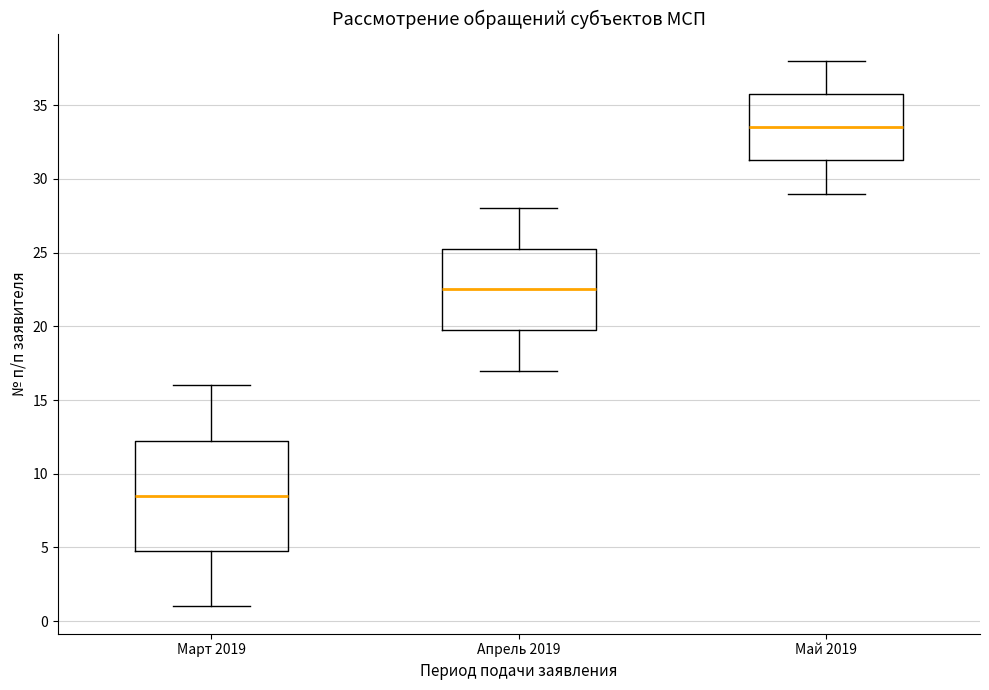

Reading left to right, read every box against the y-axis: the position of its median line, the range the box covers, and the ends of its whiskers. The values are not printed on the chart, so give them approximately, as read against the axis.

Март 2019: median 8.5, box 5.0 to 12.5, whiskers 1.0 to 16.0
Апрель 2019: median 22.5, box 20.0 to 25.5, whiskers 17.0 to 28.0
Май 2019: median 33.5, box 31.5 to 36.0, whiskers 29.0 to 38.0